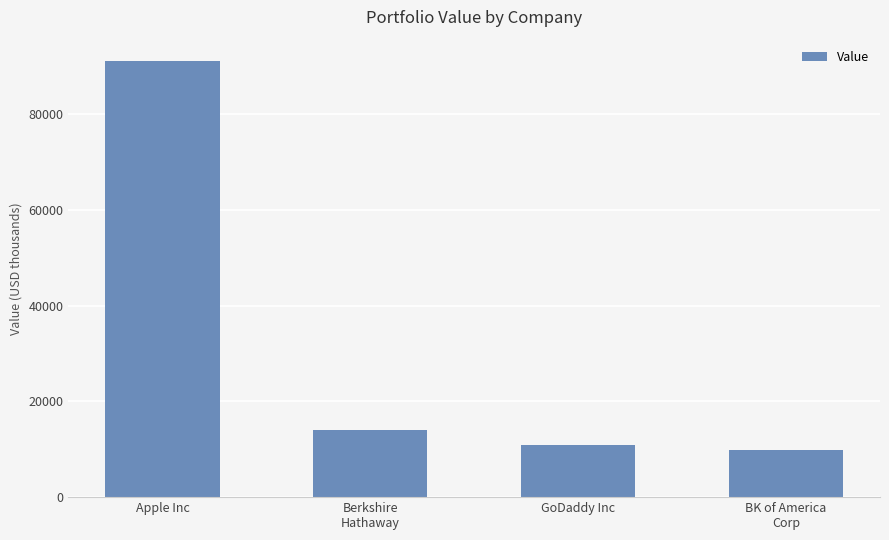

What is the ratio of the value at Berkshire
Hathaway to the value at Apple Inc?

0.2